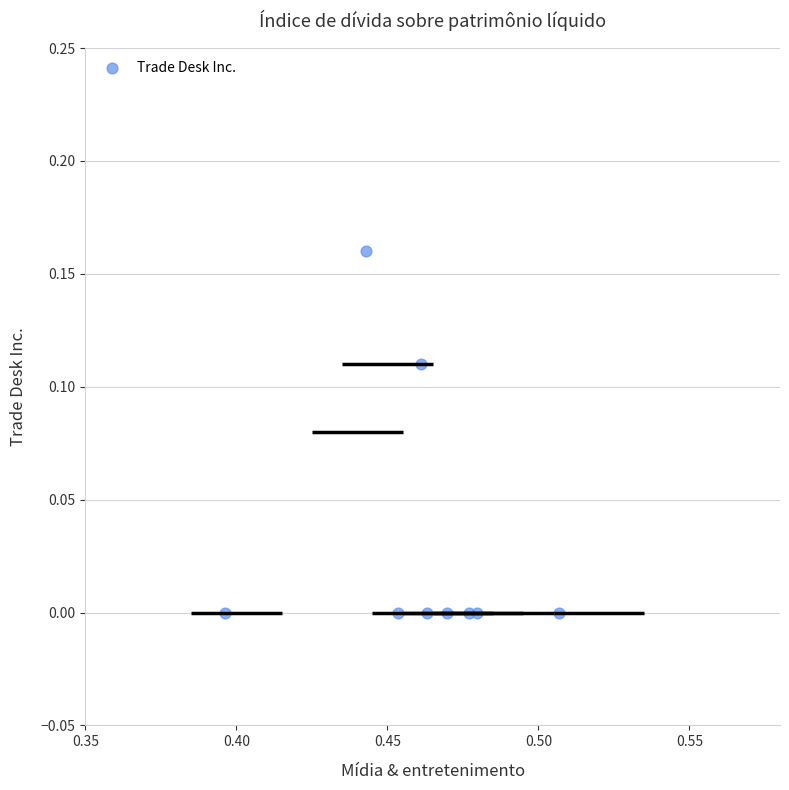

What is the average X value?

0.5